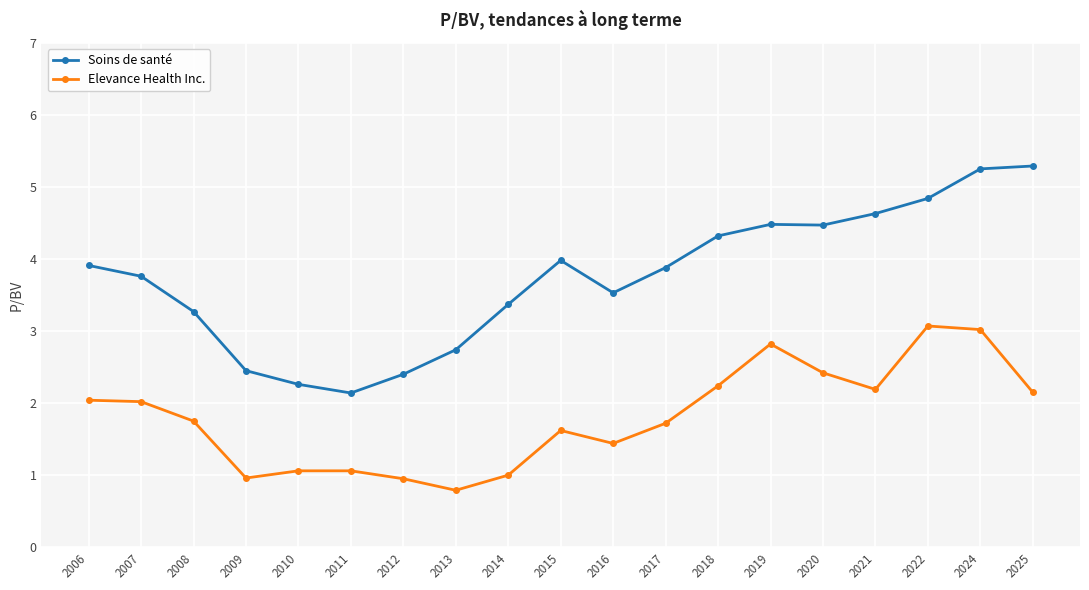

True or false: Soins de santé and Elevance Health Inc. intersect in this chart.

False